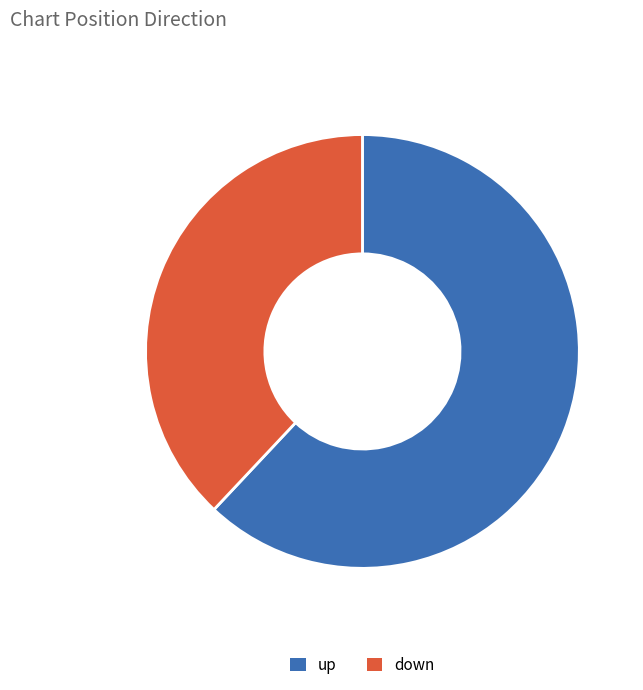

Approximately how many times larger is the value at up compared to down?

1.6